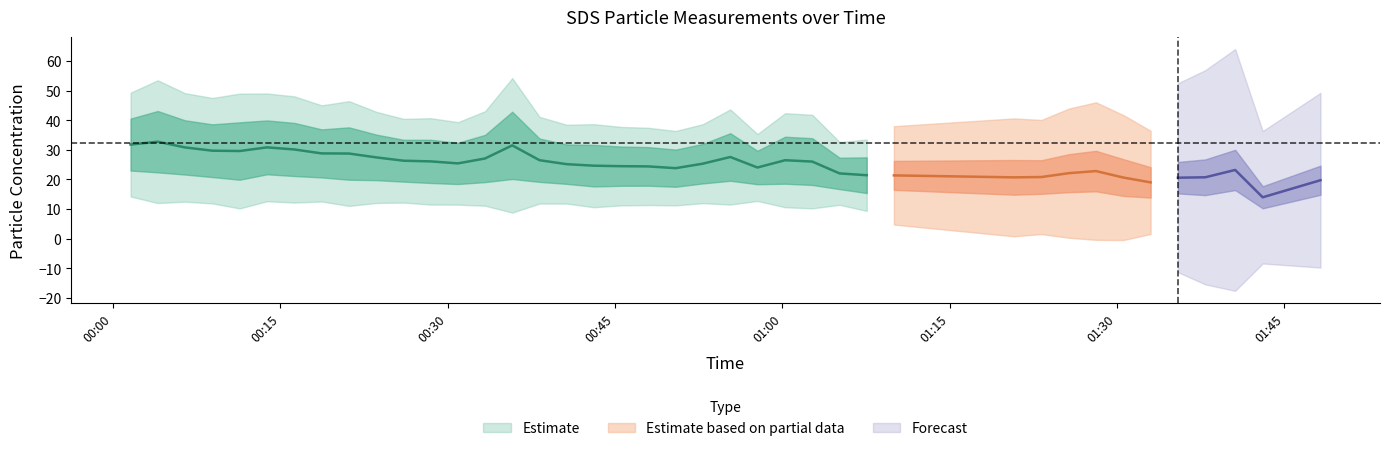

Which has a higher value, 1 or 34?

1